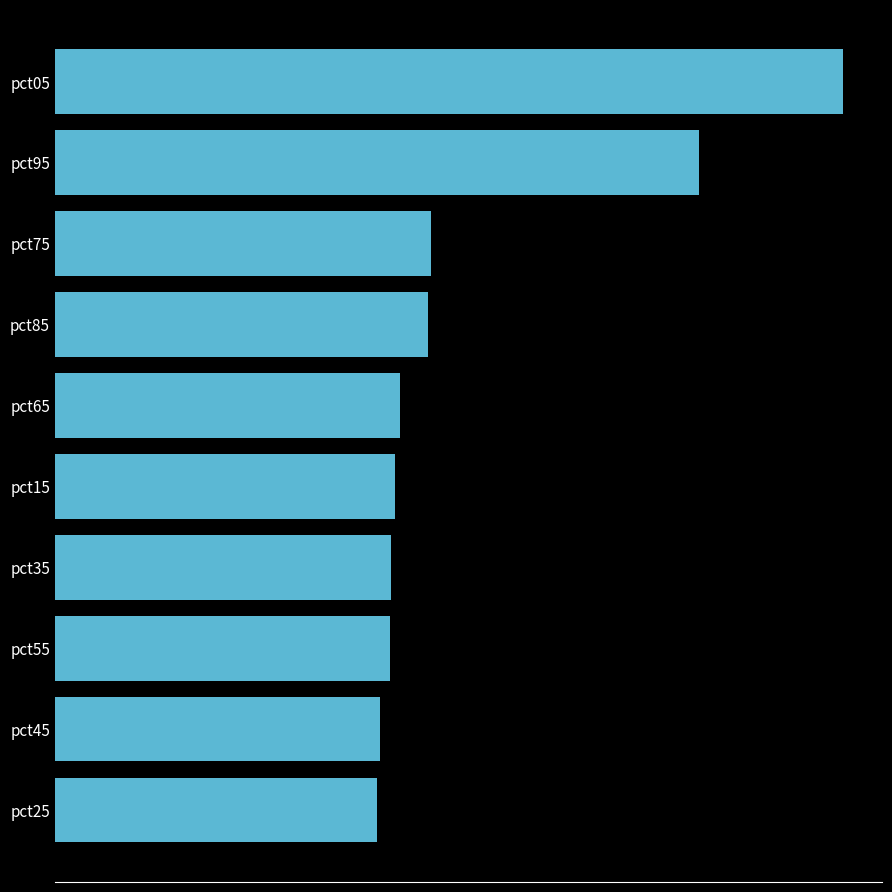

How many bars are there in total?

10